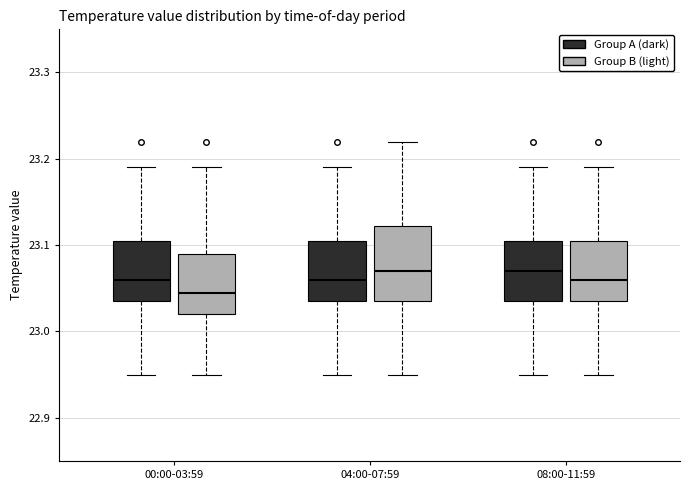

Where does the lower whisker of the box for 00:00-03:59 (Group B (light)) end on the y-axis? The values are not printed on the chart, so give them approximately, as read against the axis.

22.95